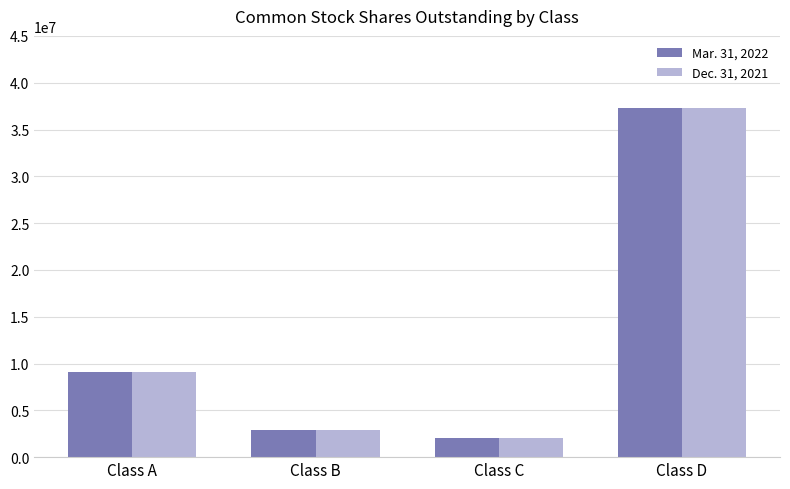

What is the sum of all Mar. 31, 2022 values?

51340750